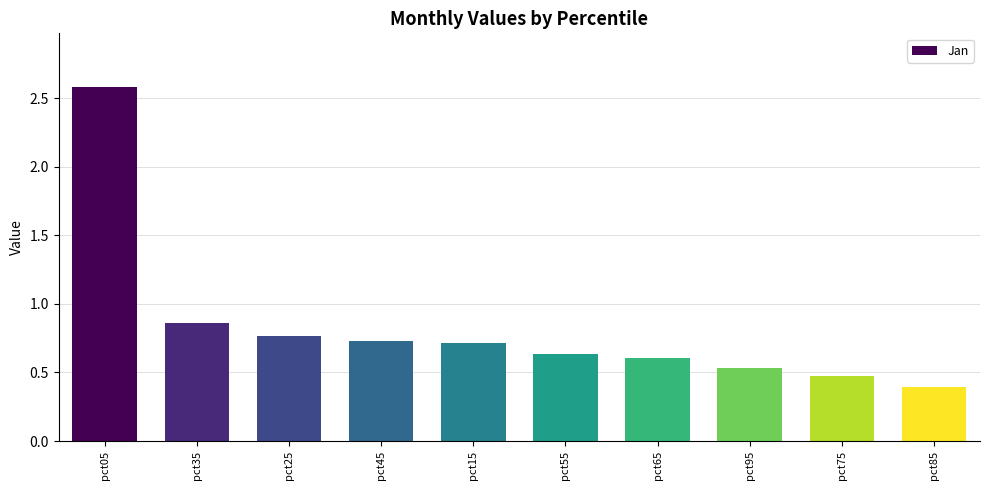

How many data points does each series have?

10